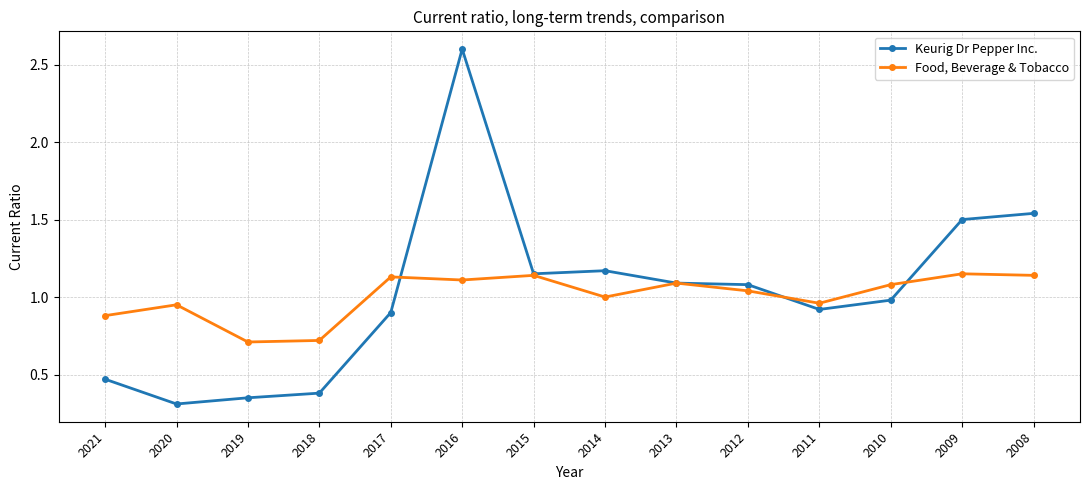

At how many categories does at least one series exceed 2?

1